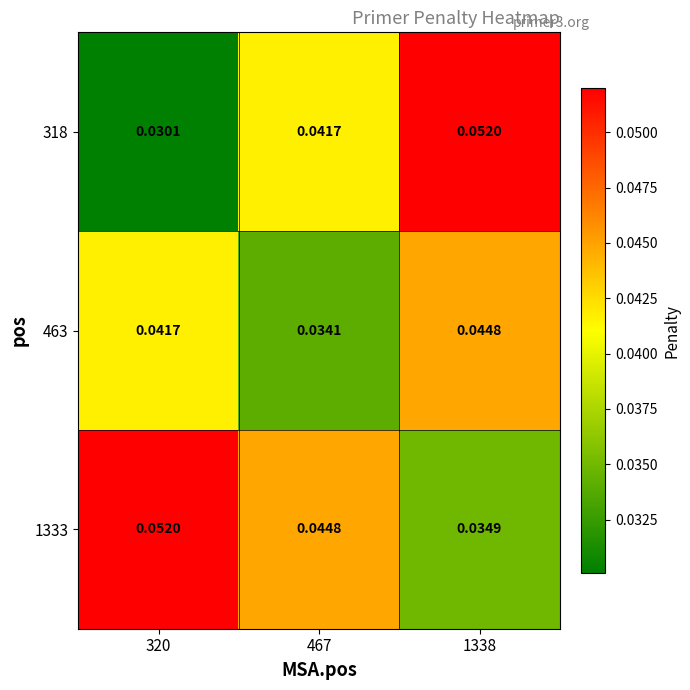

At which category is the sum across all series the highest?

1338